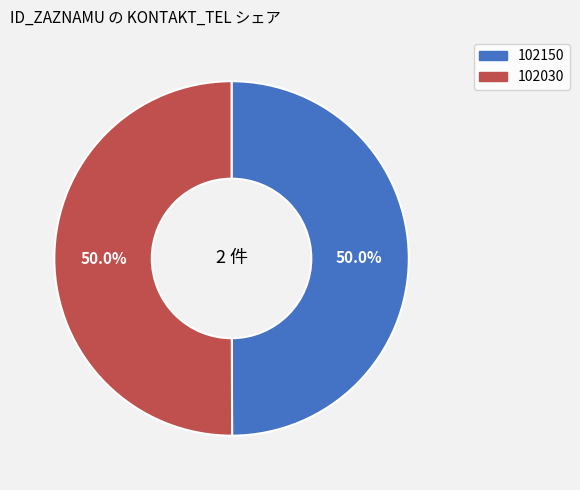

Combined, what portion of the pie is 102030 and 102150?

100.0%